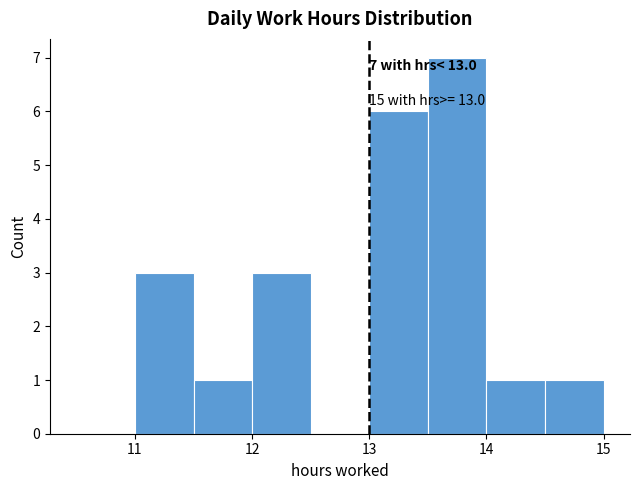

Which range on the x-axis has the tallest bar?

13.5 to 14.0